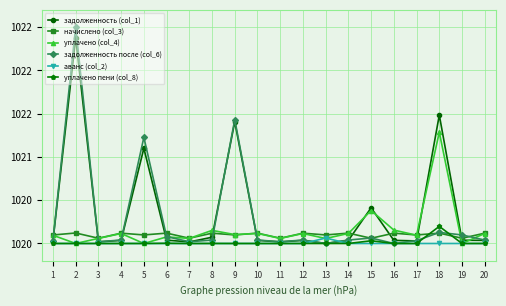

Where is the first local maximum for задолженность (col_1)?

2